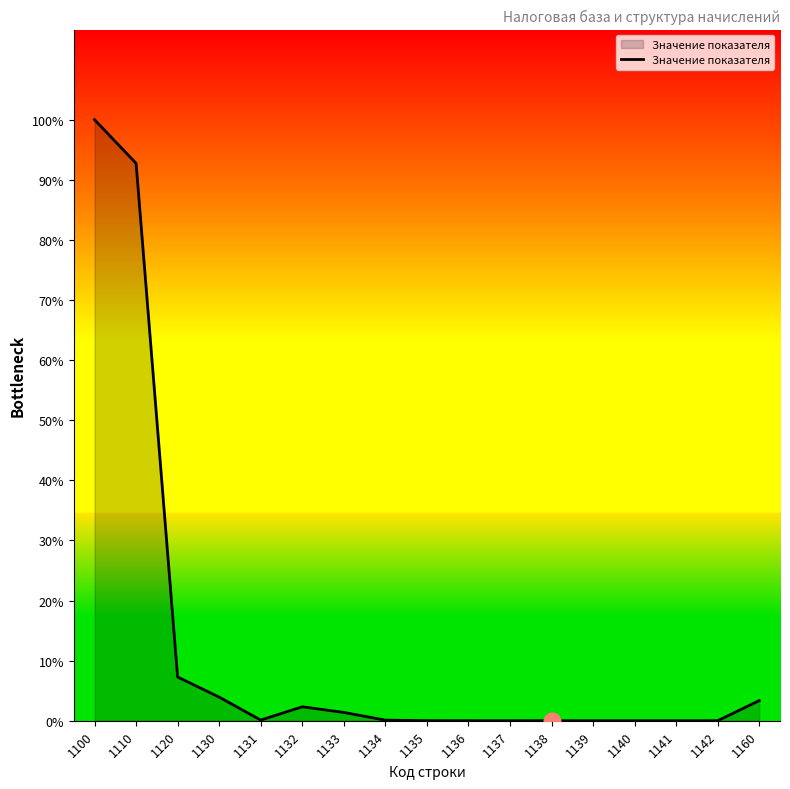

What is the sum of all values?

34589